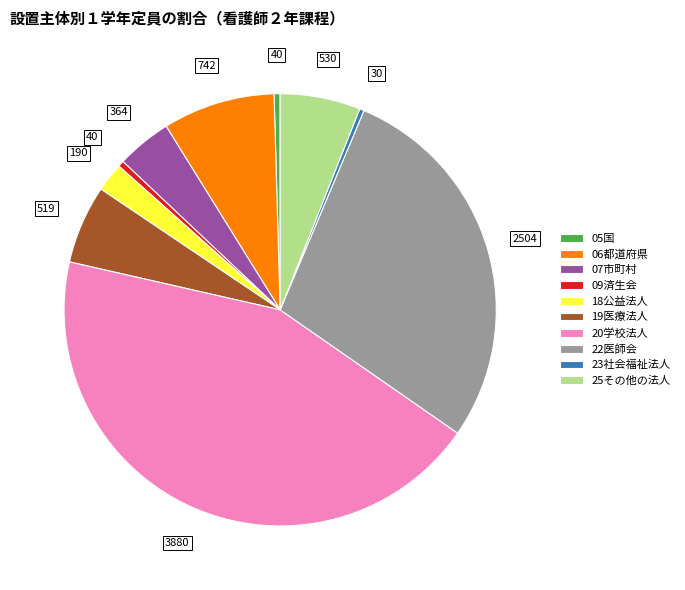

Is there any slice that represents more than half of the pie?

No